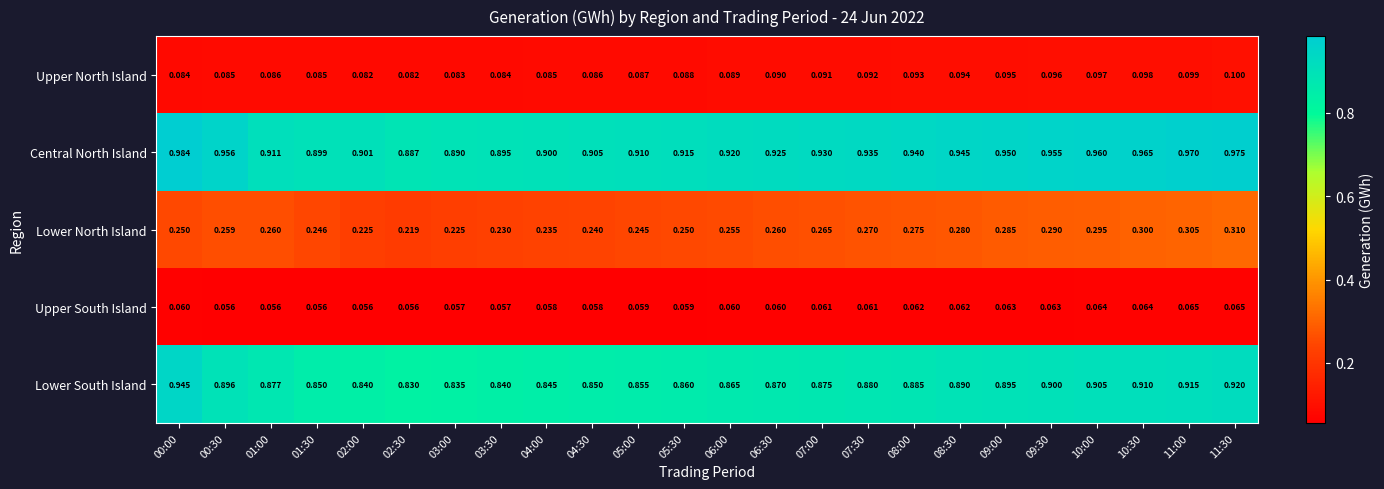

Rank the series by their maximum value, from highest to lowest.

Central North Island, Lower South Island, Lower North Island, Upper North Island, Upper South Island